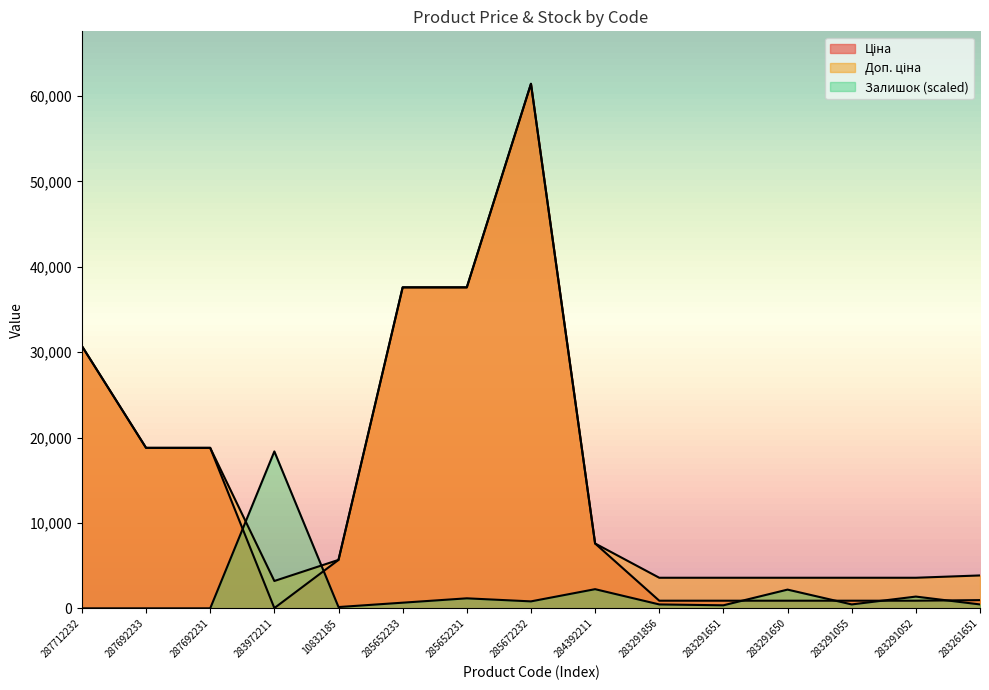

Which series has the largest range (max minus min)?

Ціна